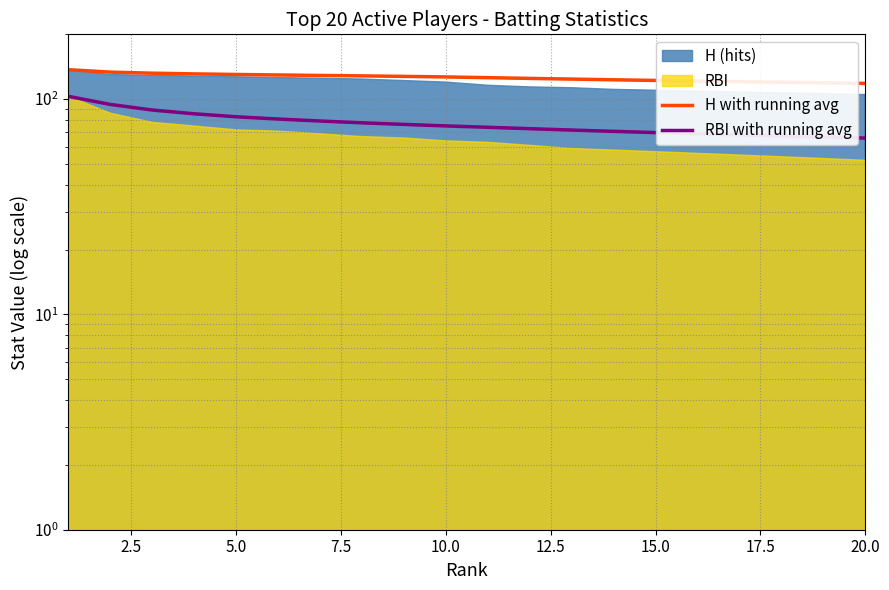

What is the sum of all RBI with running avg values?

1540.8